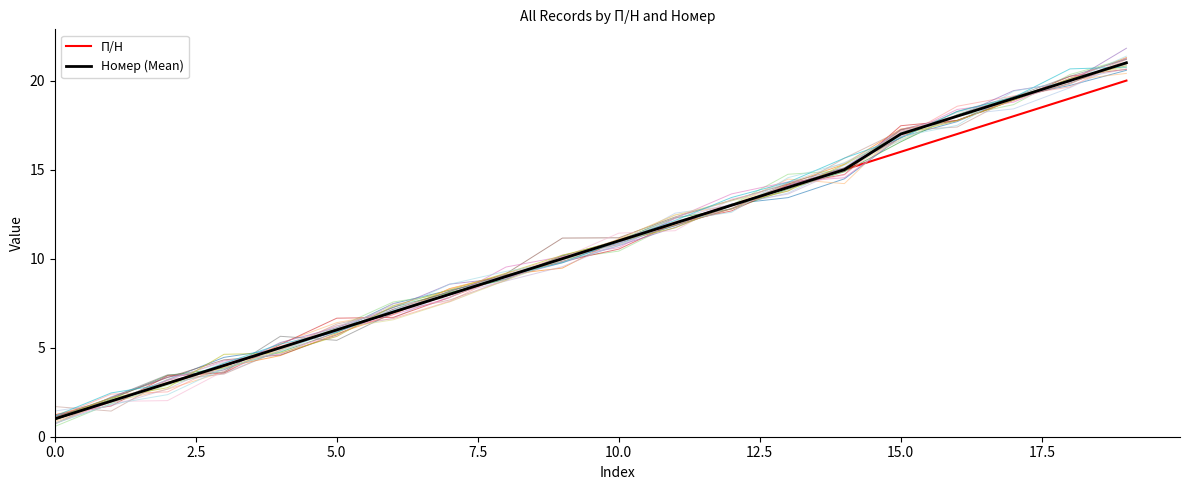

What is the maximum value shown in the chart?

21